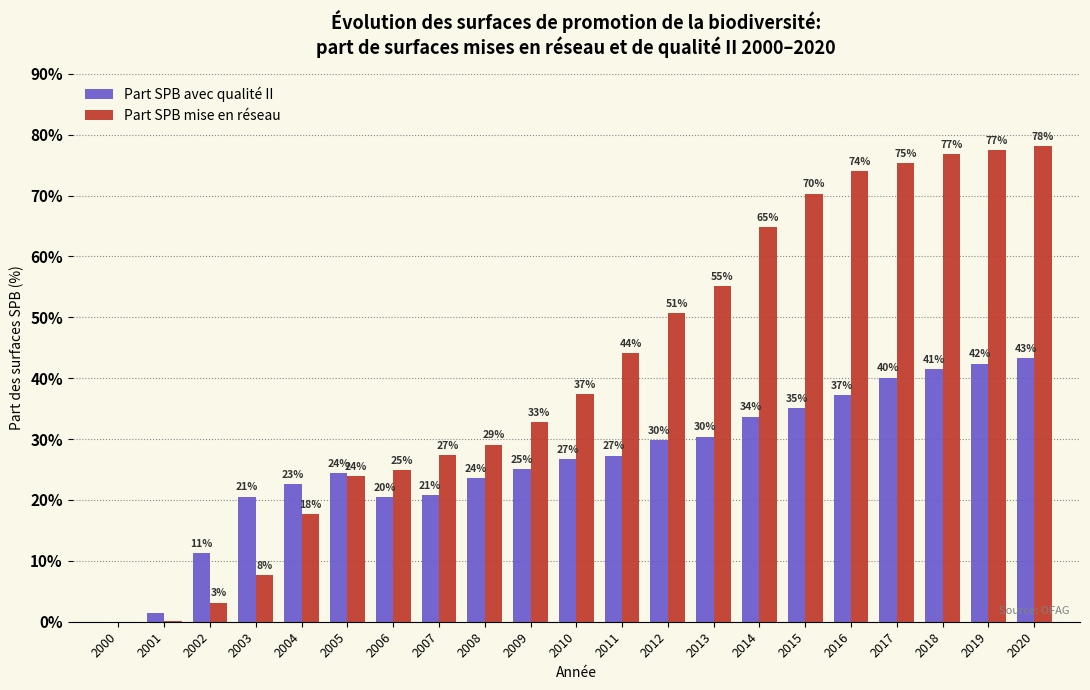

What are all the series names shown in the legend?

Part SPB avec qualité II, Part SPB mise en réseau